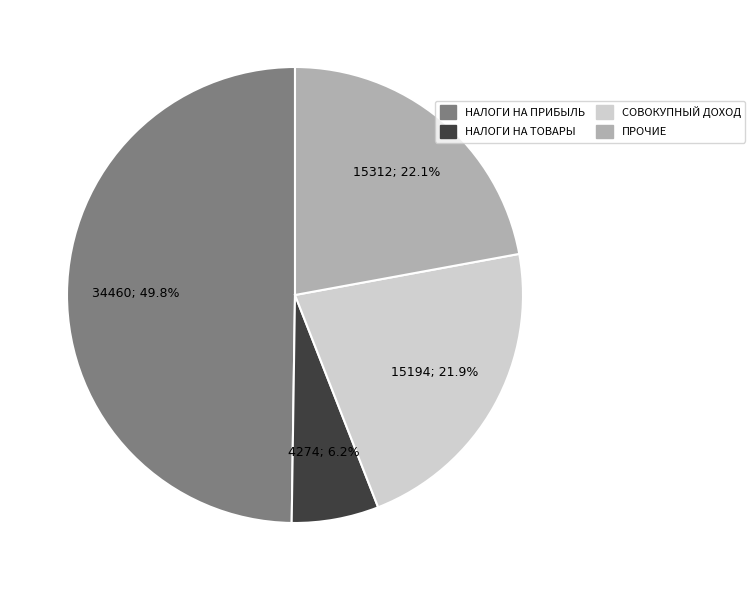

Approximately how many times larger is the value at НАЛОГИ НА ПРИБЫЛЬ compared to ПРОЧИЕ?

2.3